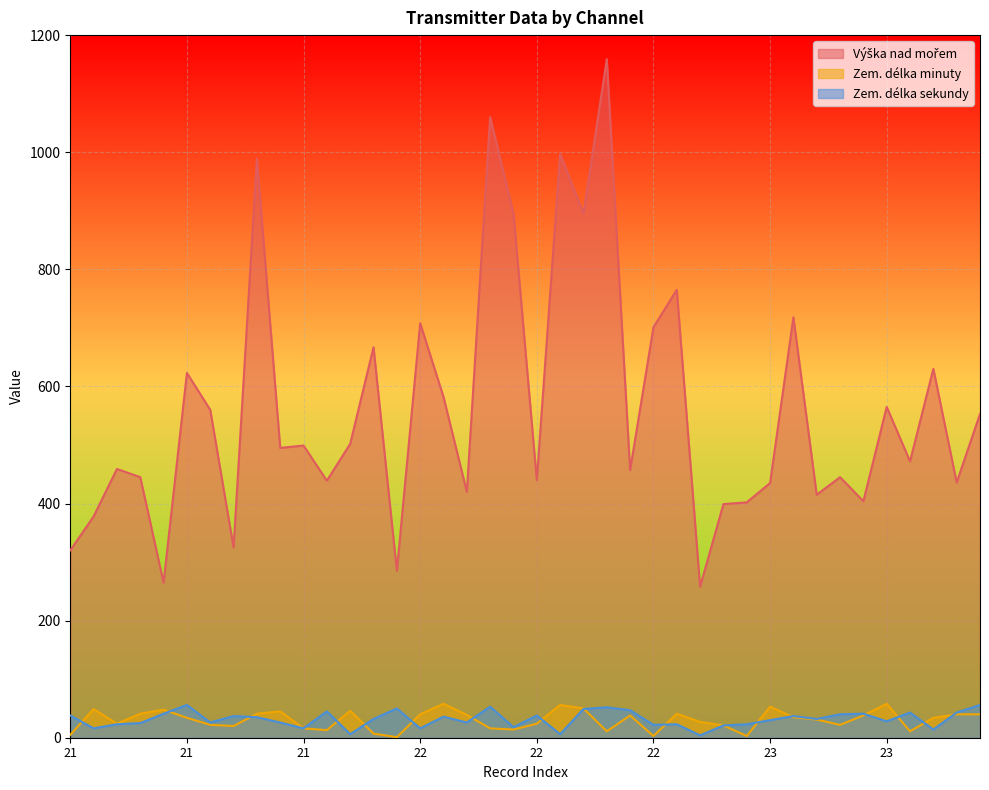

True or false: Zem. délka minuty and Výška nad mořem cross at least once.

False